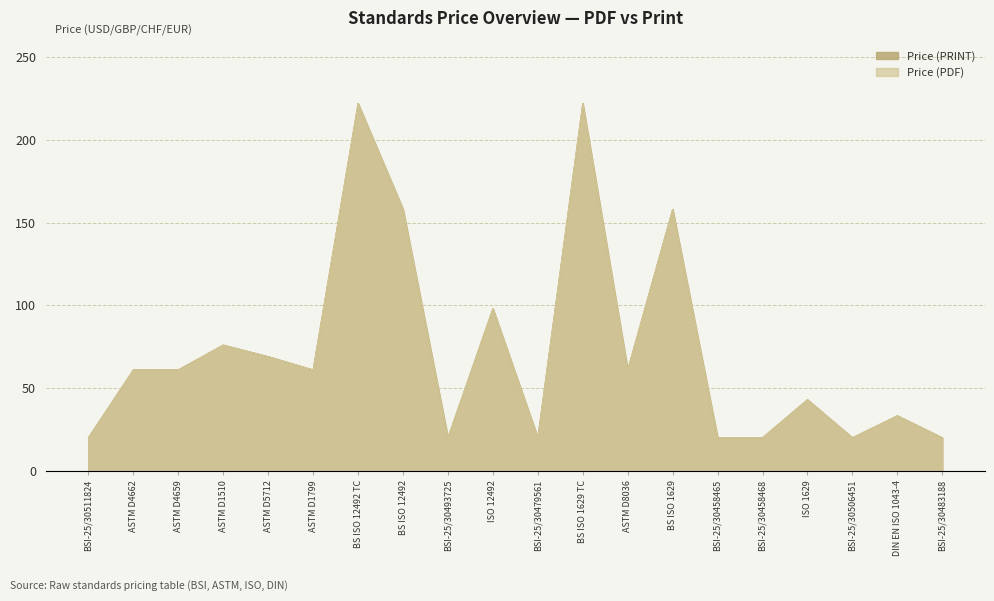

Where is Price (PDF) nearest to the value 121?

ISO 12492